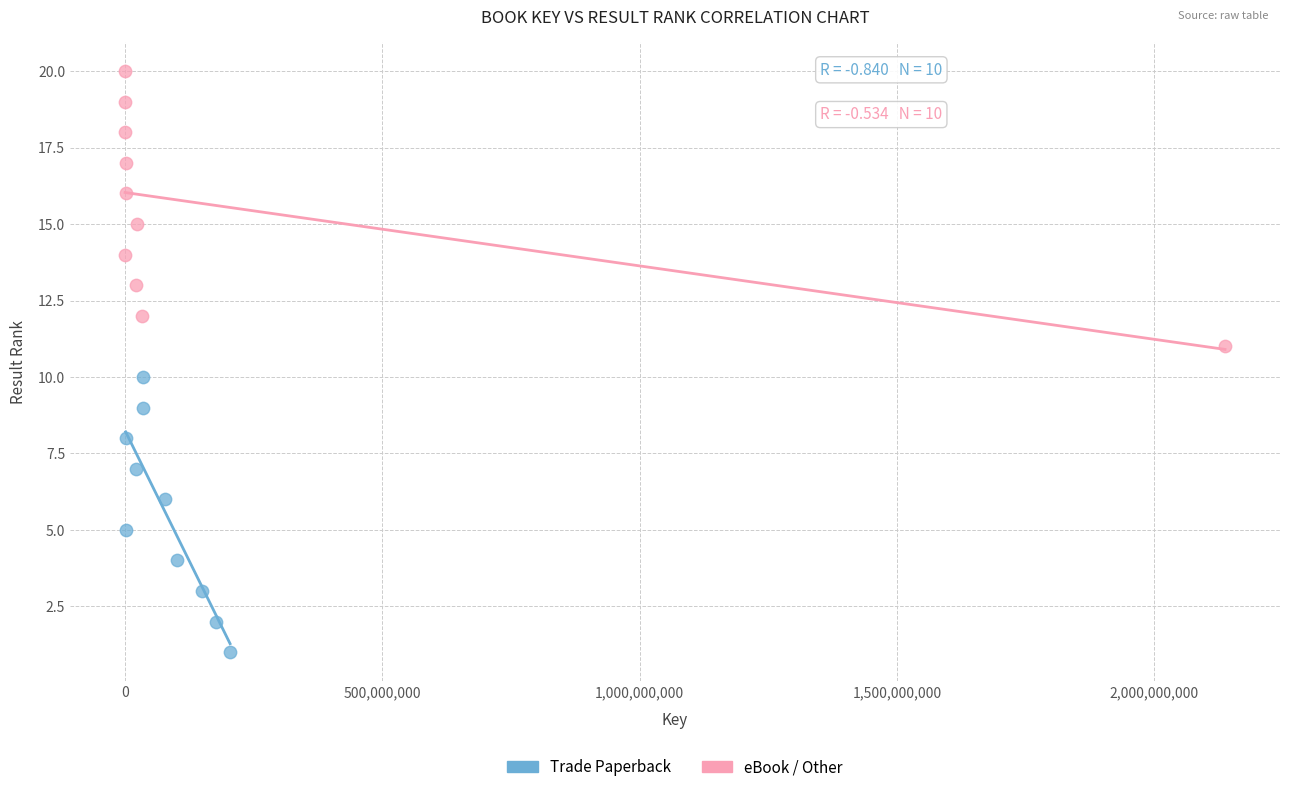

What are all the series names shown in the legend?

Trade Paperback, eBook / Other